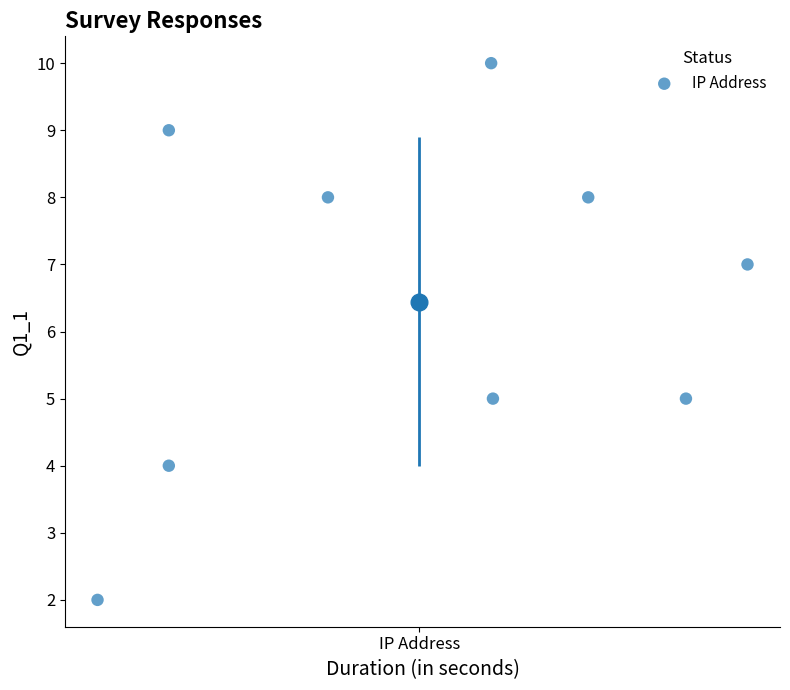

What is the average Y value?

6